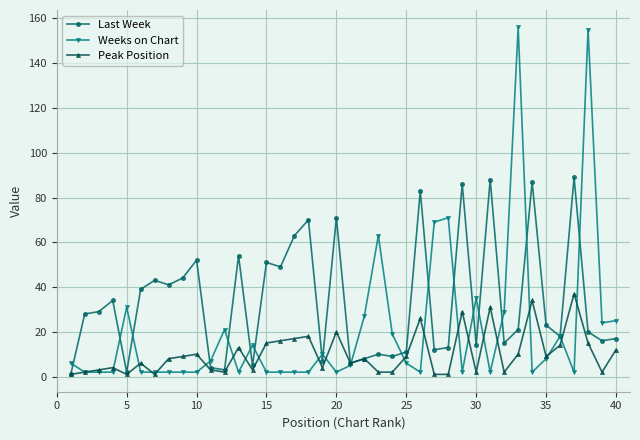

Reading left to right, transcribe all the data shown in this chart.

Last Week: 1	28	29	34	2	39	43	41	44	52	4	3	54	5	51	49	63	70	7	71	6	8	10	9	11	83	12	13	86	14	88	15	21	87	23	18	89	20	16	17
Weeks on Chart: 6	2	2	2	31	2	2	2	2	2	7	21	2	14	2	2	2	2	10	2	5	27	63	19	6	2	69	71	2	35	2	29	156	2	8	18	2	155	24	25
Peak Position: 1	2	3	4	1	6	1	8	9	10	3	2	13	3	15	16	17	18	4	20	6	8	2	2	9	26	1	1	29	2	31	2	10	34	9	14	37	15	2	12